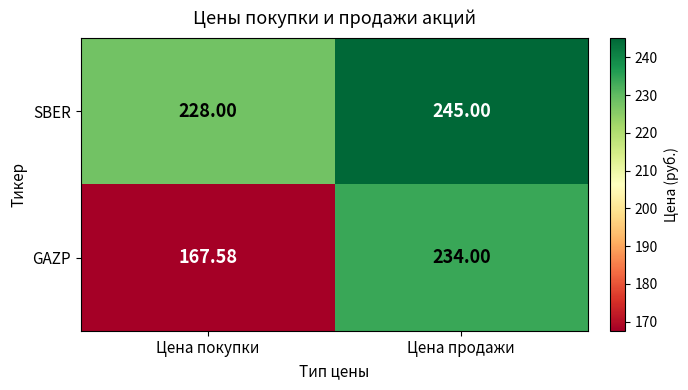

List the series in order of their overall mean, highest first.

SBER, GAZP